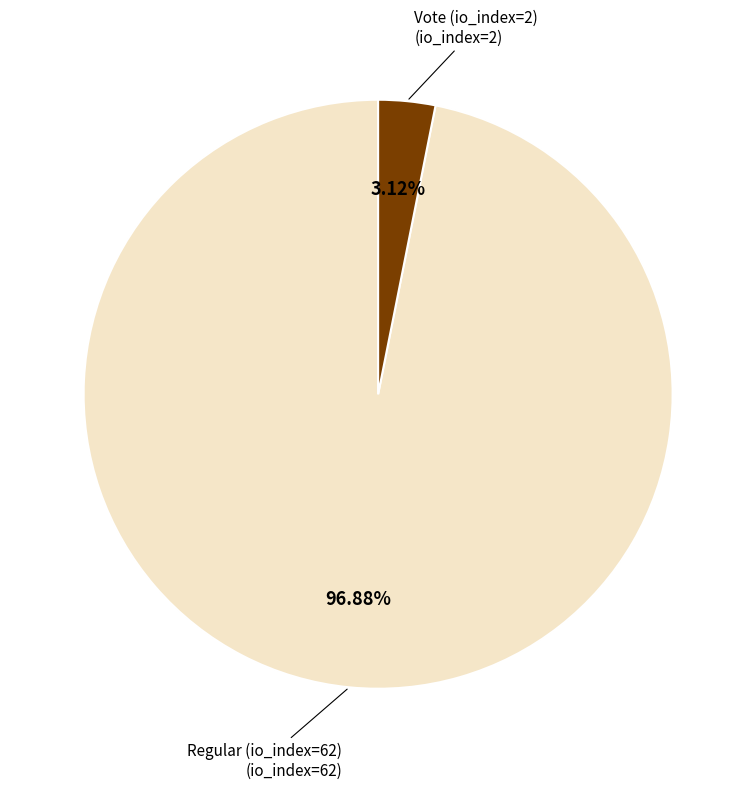

Does any single category account for the majority?

Yes